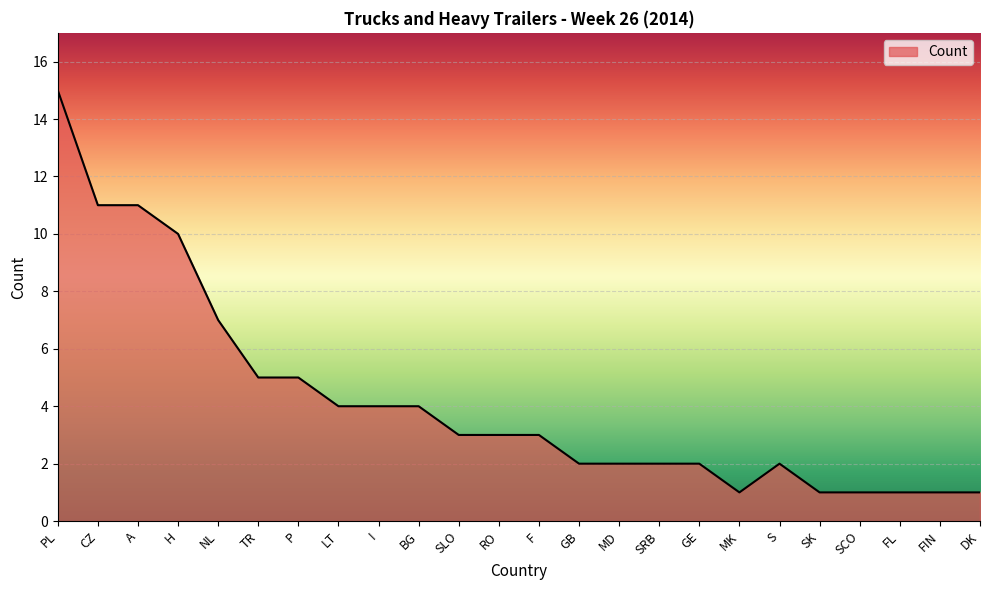

Where does the data first go above 3?

PL